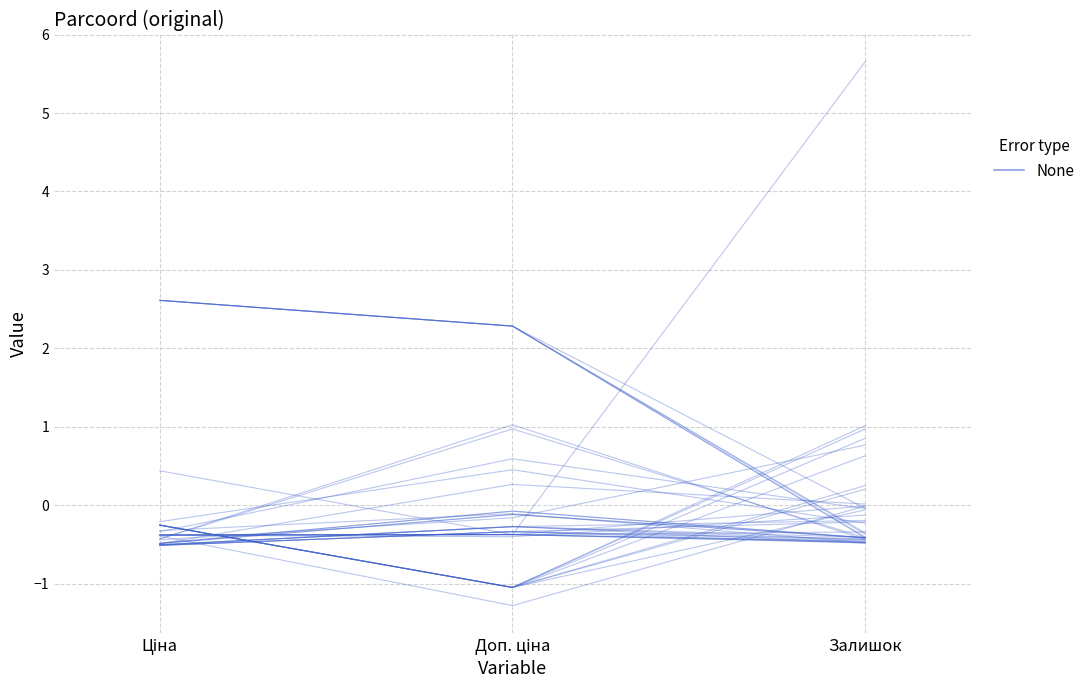

What is the approximate value at Залишок?

-0.5